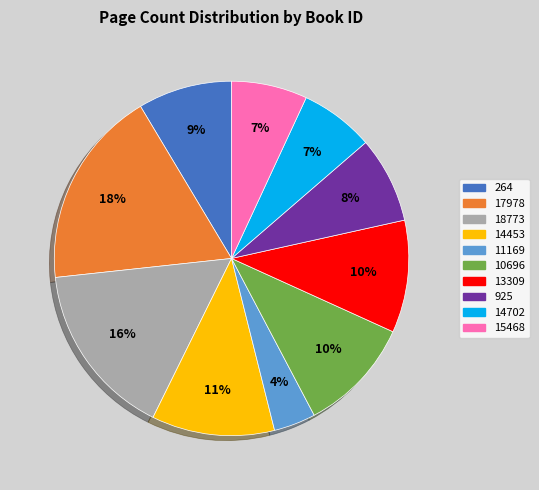

Count the number of slices in the pie.

10